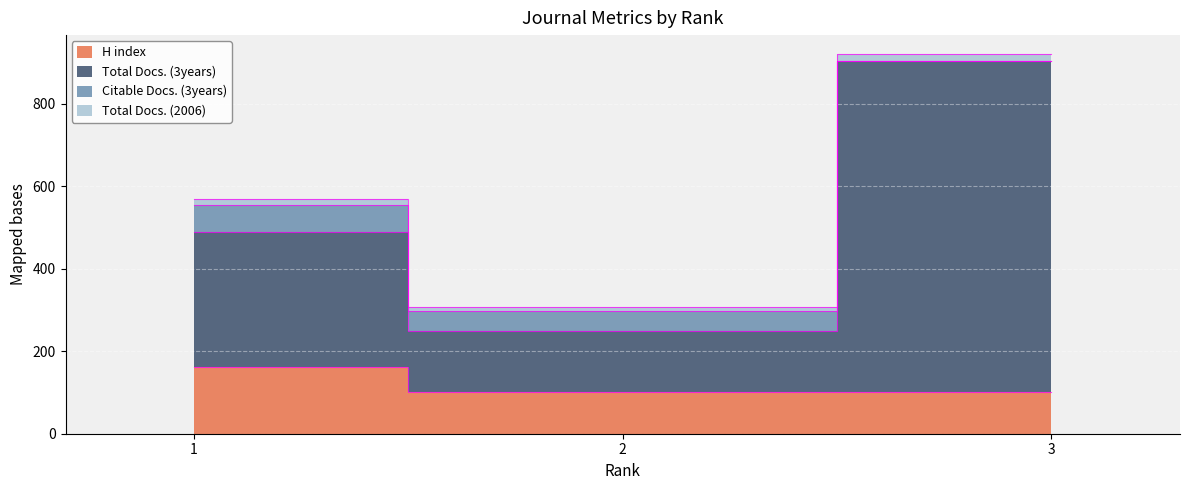

What is the sum of the H index values at 2 and 3?

200